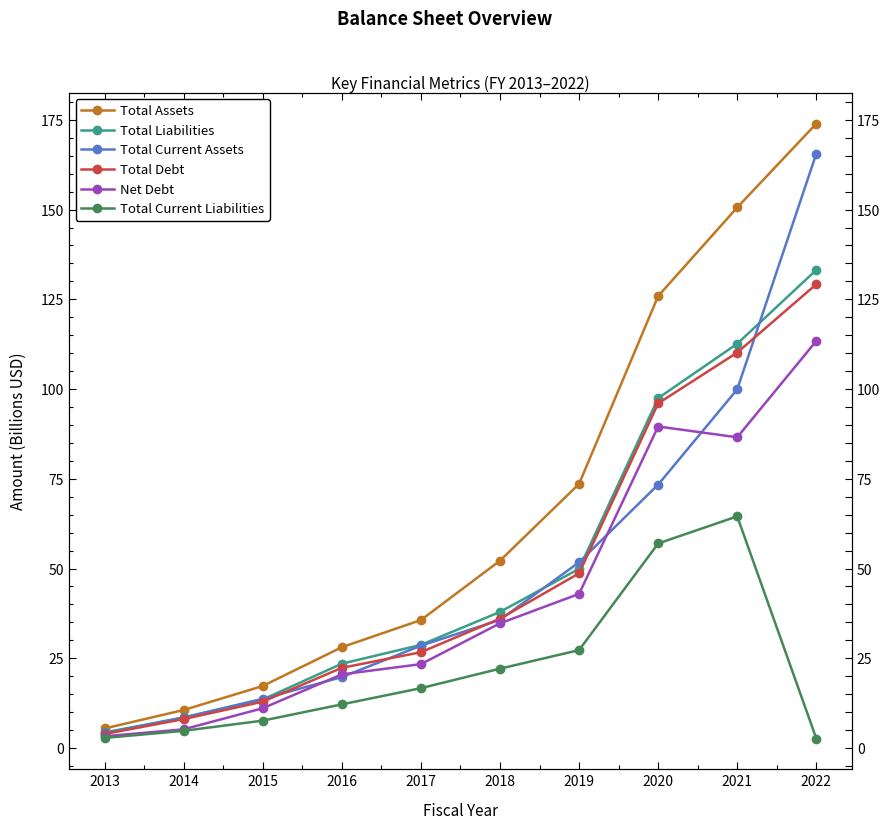

Which has a higher value, 2015 or 2013?

2015